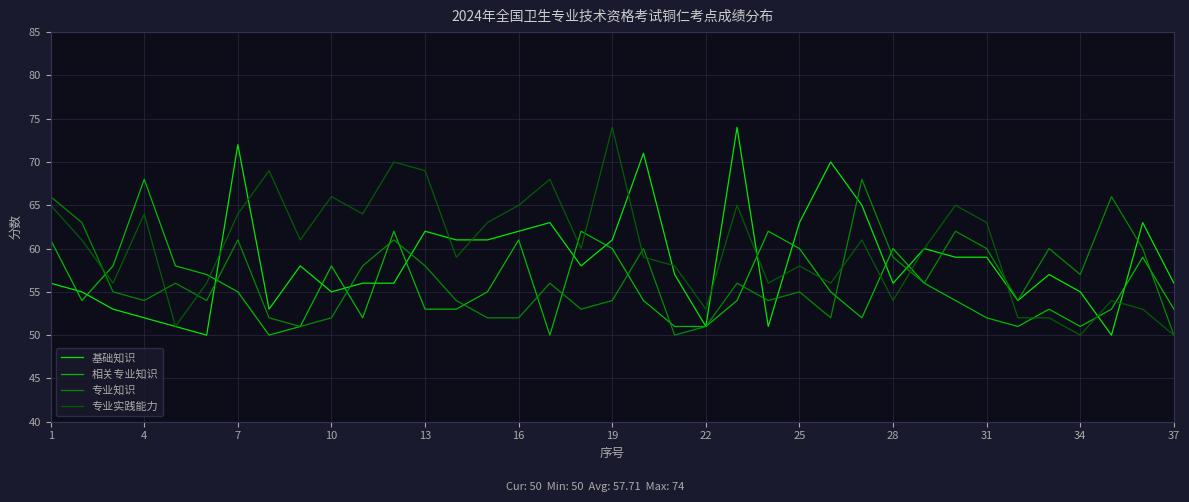

List the series in order of their overall mean, highest first.

专业实践能力, 基础知识, 专业知识, 相关专业知识